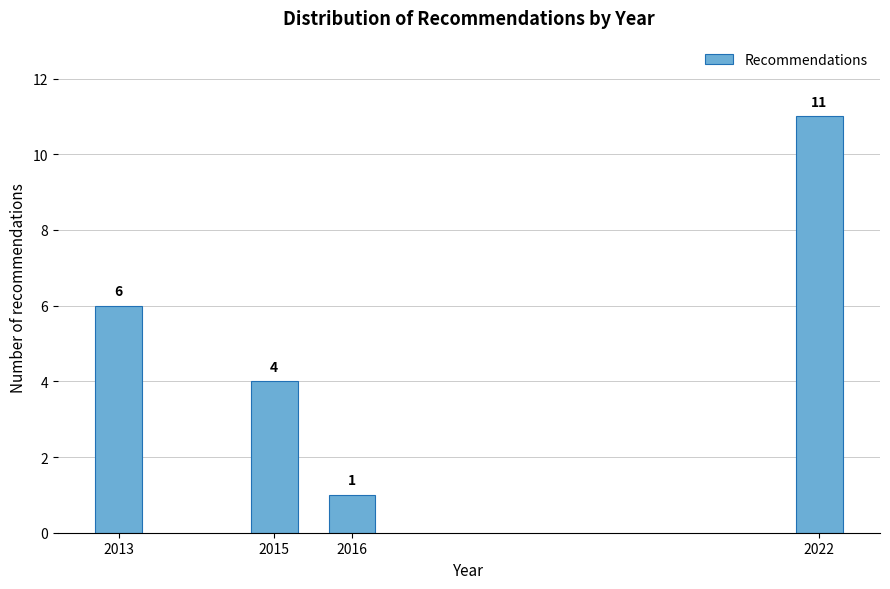

Reading left to right, what are all the values shown in this chart?

6	4	1	11